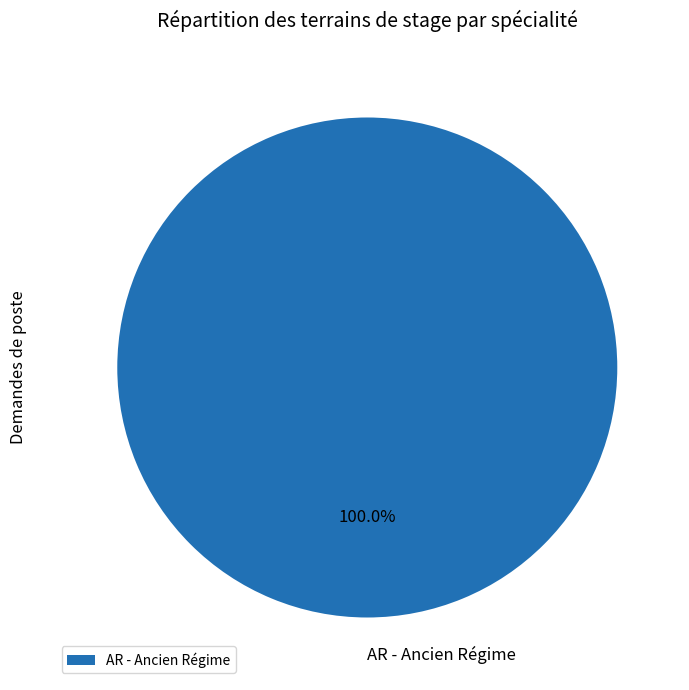

What percentage is the AR - Ancien Régime slice, to the nearest percent?

100%